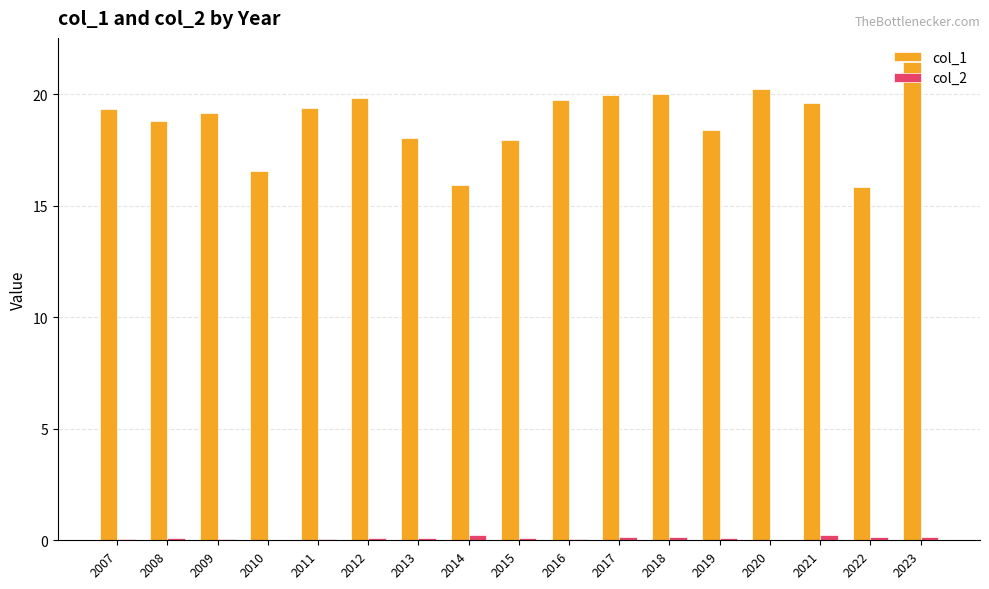

What is the sum of all col_1 values?

320.5